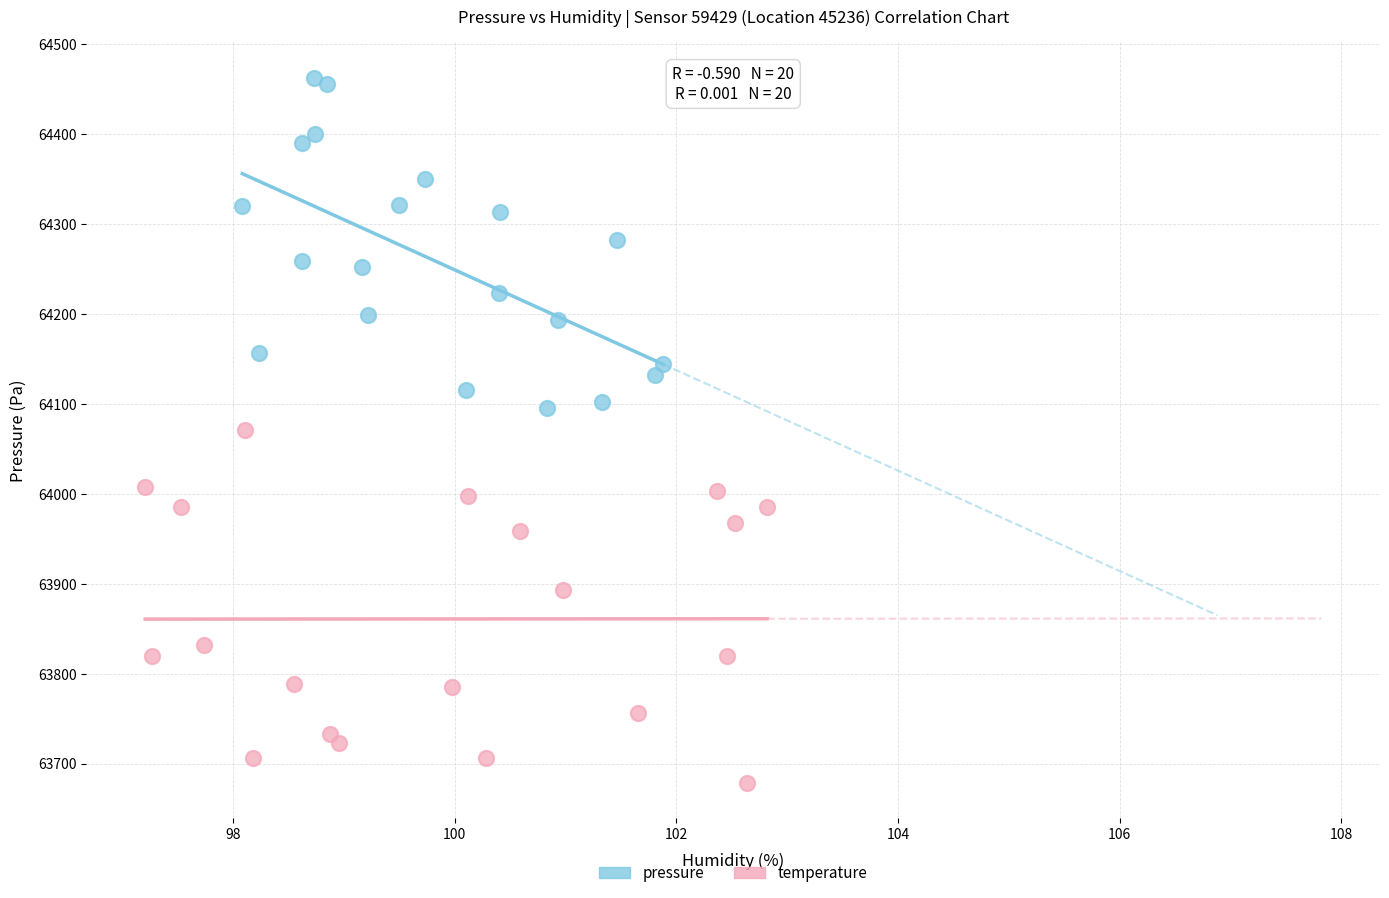

Which series contains the highest Y value?

pressure